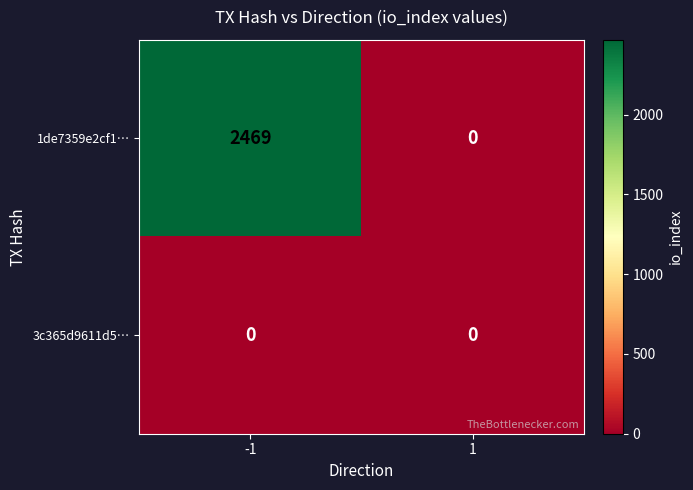

At how many categories does at least one series exceed 2233?

1